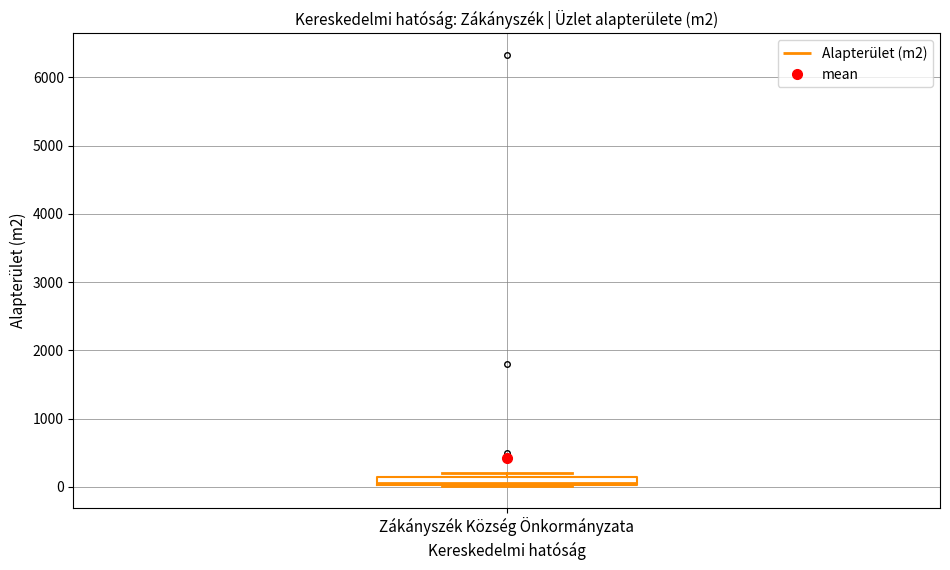

Where is the lower edge of the box for Zákányszék Község Önkormányzata on the y-axis? The values are not printed on the chart, so give them approximately, as read against the axis.

0